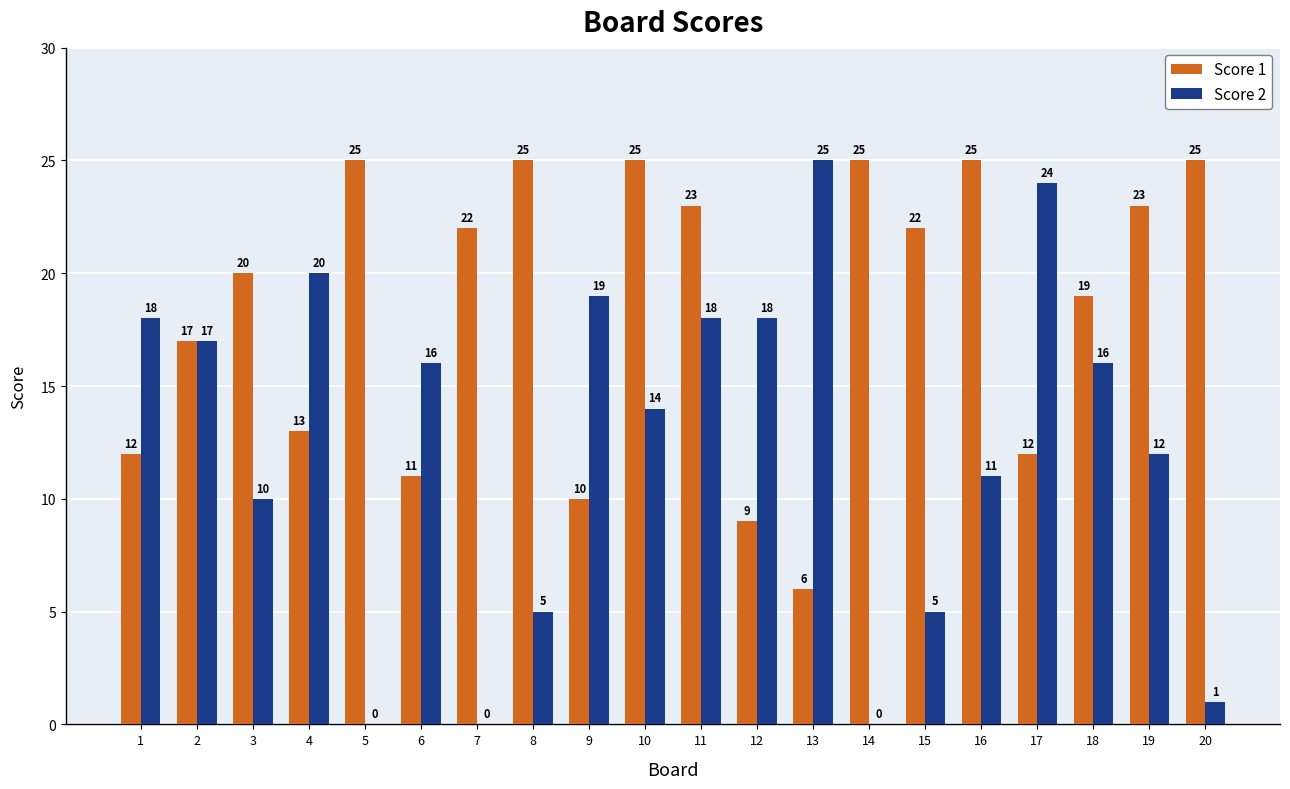

What is the maximum value for Score 1?

25